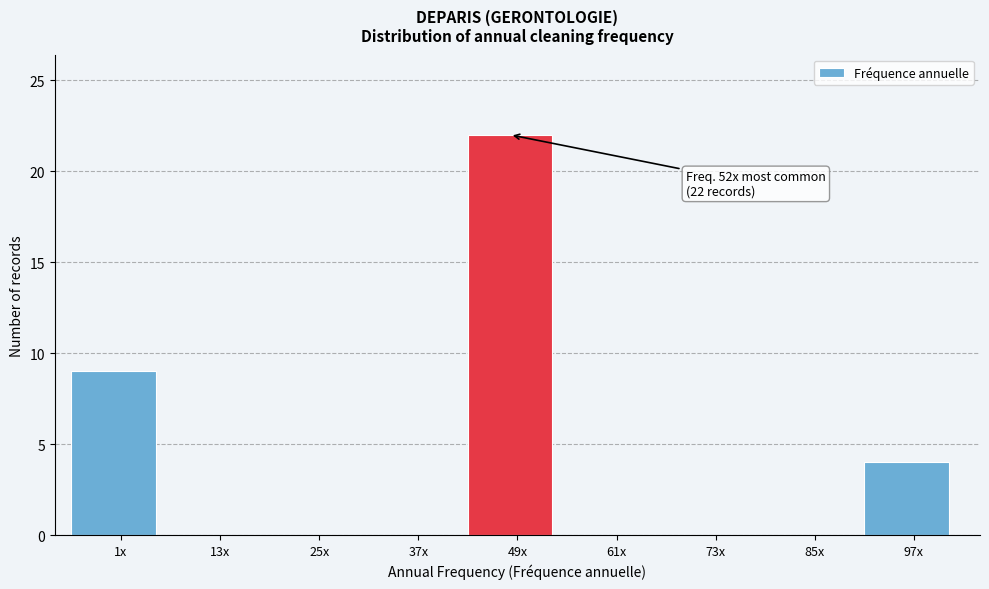

Reading left to right, list all the values displayed in this chart.

1x=9	13x=0	25x=0	37x=0	49x=22	61x=0	73x=0	85x=0	97x=4